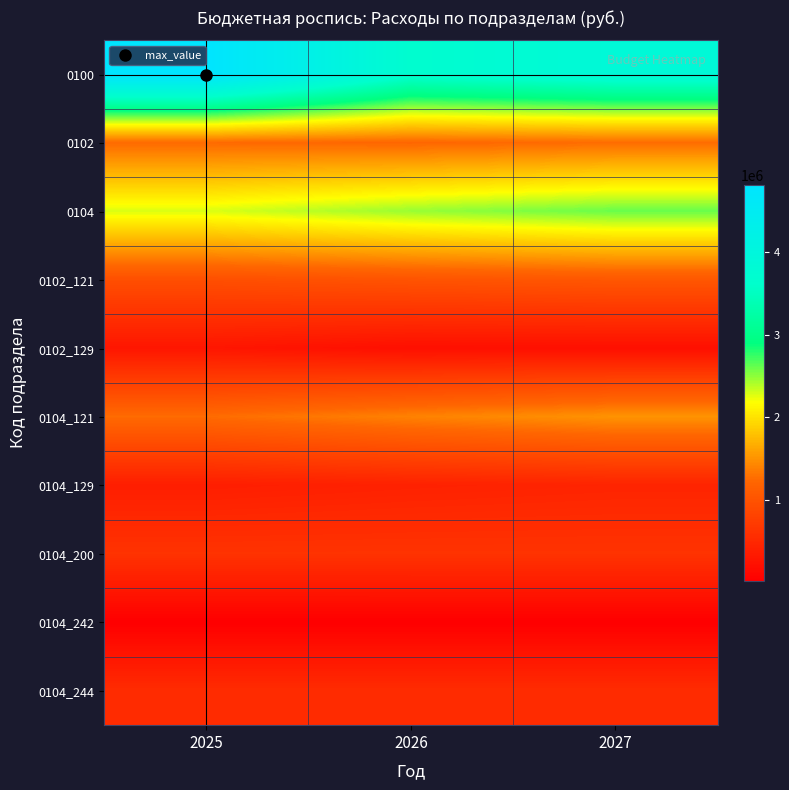

Which series changed the most between 2025 and 2027?

0100